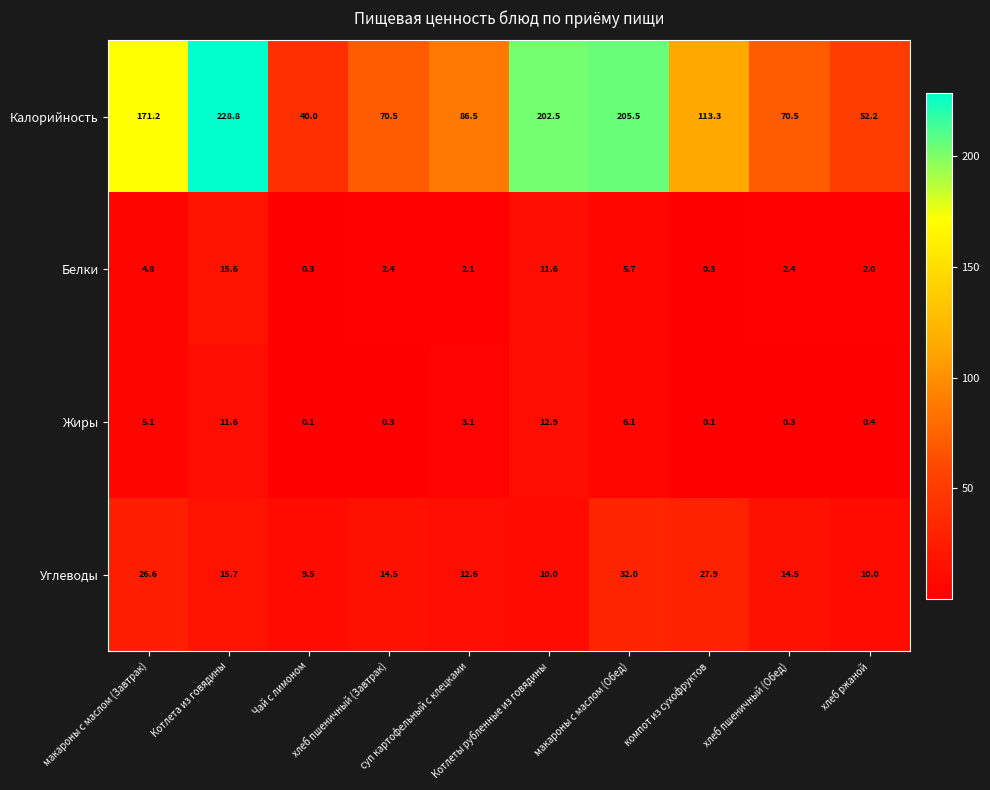

What is the maximum value shown in the chart?

228.8